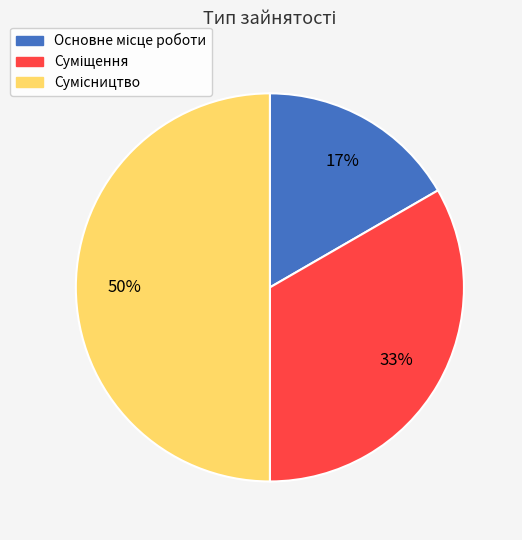

To the nearest percent, what is the difference between the largest and smallest slice percentages?

33%